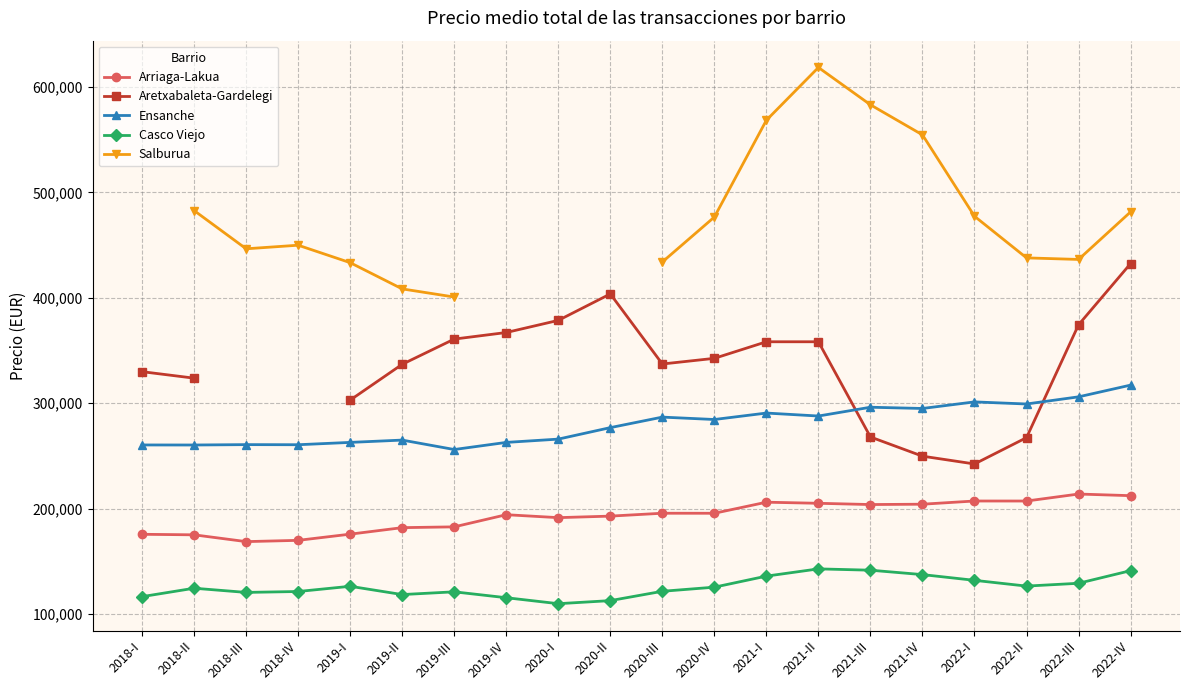

Between which two adjacent categories do Ensanche and Aretxabaleta-Gardelegi first intersect?

2021-II and 2021-III